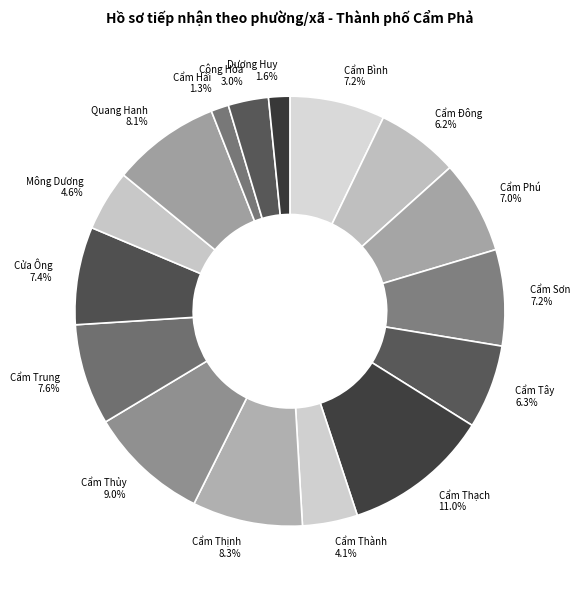

Rank the categories by value from highest to lowest.

Cẩm Thạch, Cẩm Thủy, Cẩm Thịnh, Quang Hanh, Cẩm Trung, Cửa Ông, Cẩm Sơn, Cẩm Bình, Cẩm Phú, Cẩm Tây, Cẩm Đông, Mông Dương, Cẩm Thành, Cộng Hòa, Dương Huy, Cẩm Hải